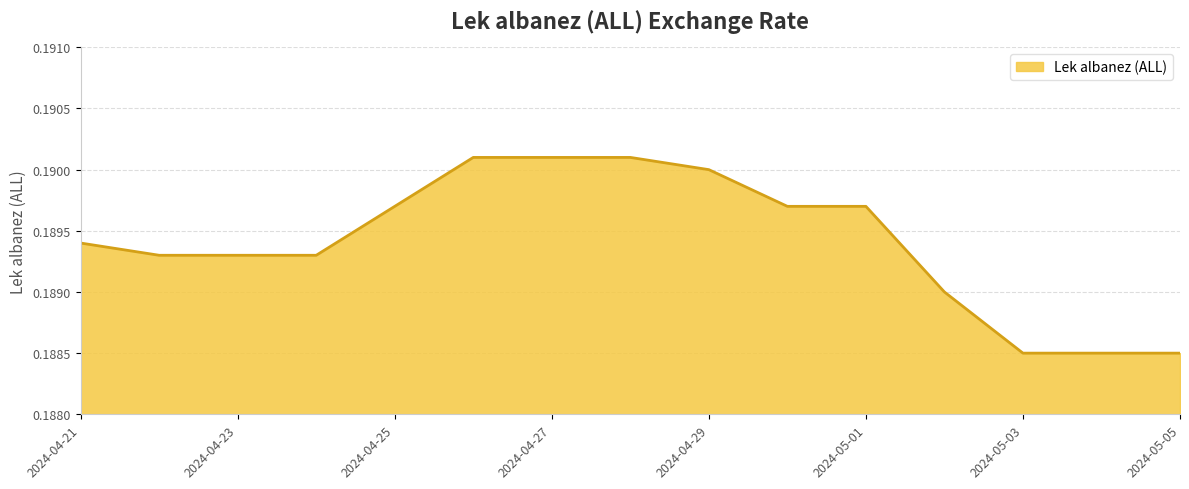

Which label corresponds to the largest value in the chart?

2024-04-26